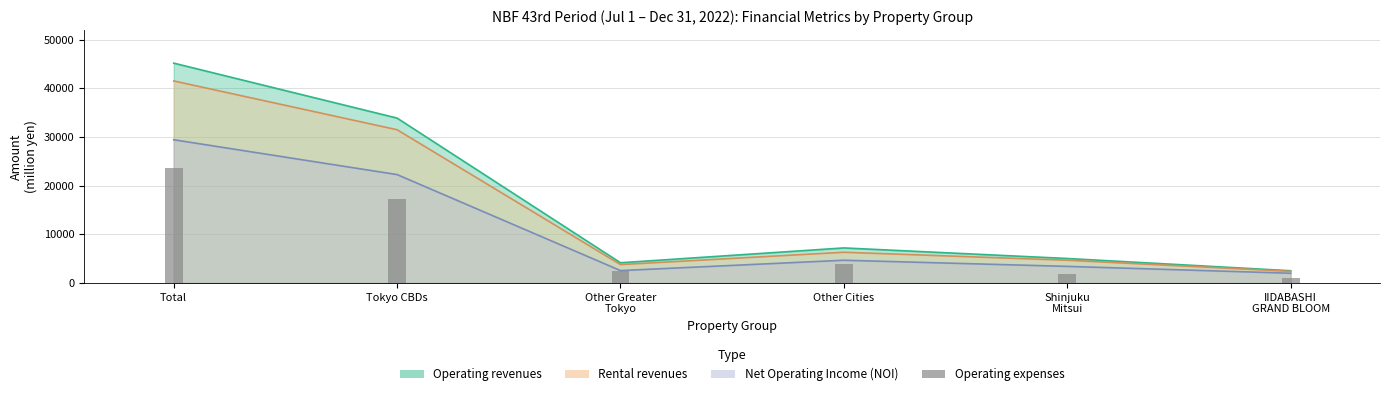

True or false: Shinjuku Mitsui Bldg. has a value of 1000 at Operating expenses.

False